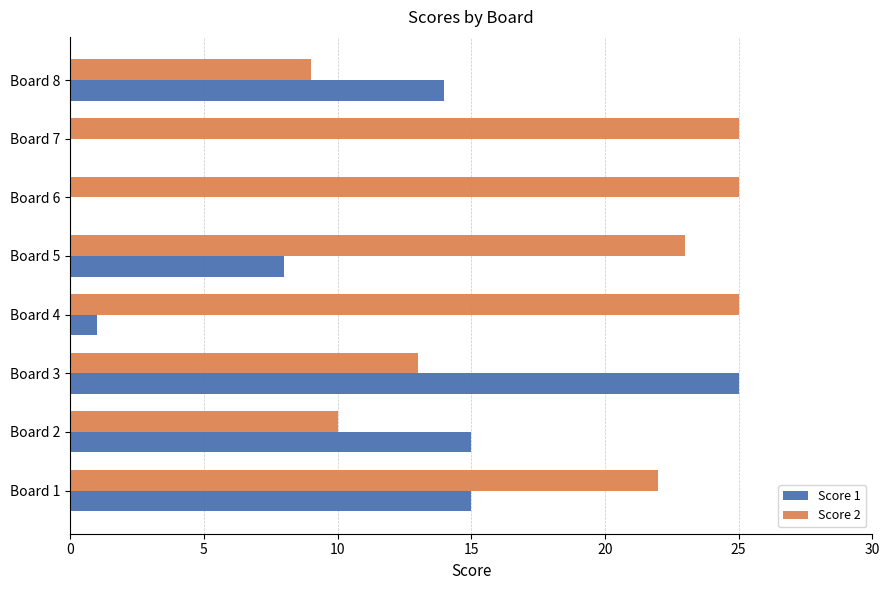

Which series has the largest total across all categories?

Score 2